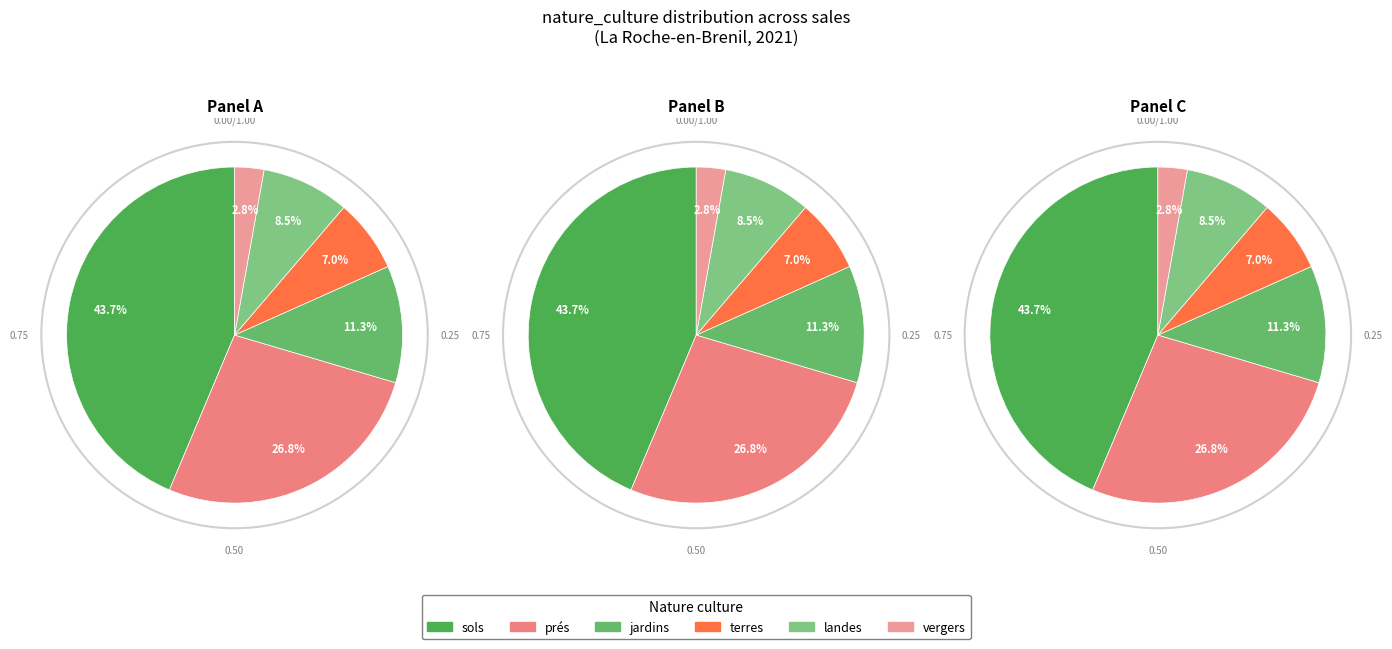

Which category has the biggest portion of the pie?

sols